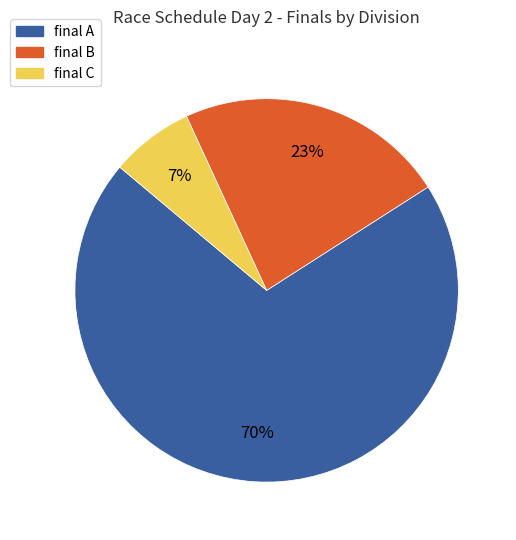

What percentage is the final C slice, to the nearest percent?

7%